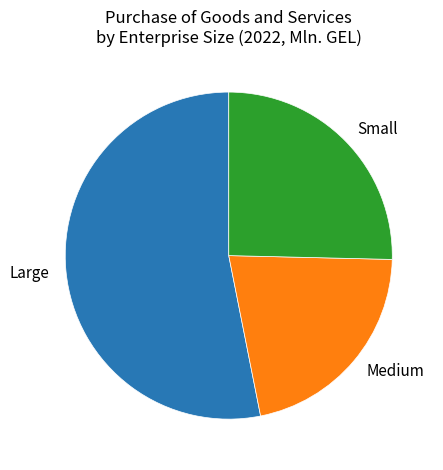

Combined, do Medium and Large account for over 50%?

Yes